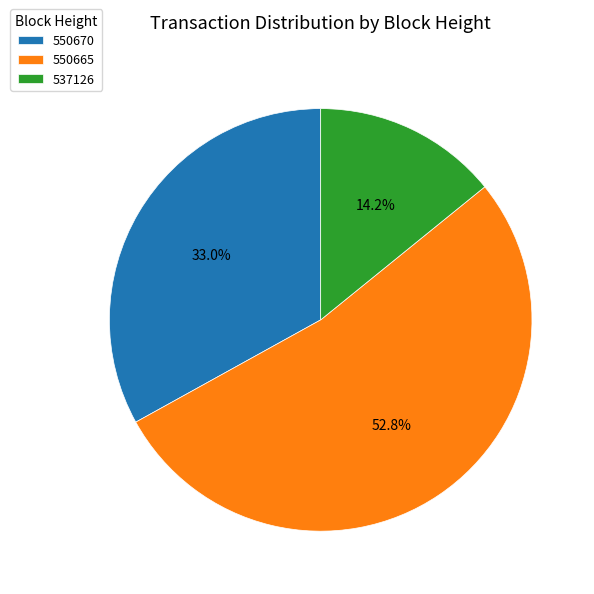

To the nearest percent, what is the difference between the largest and smallest slice percentages?

39%